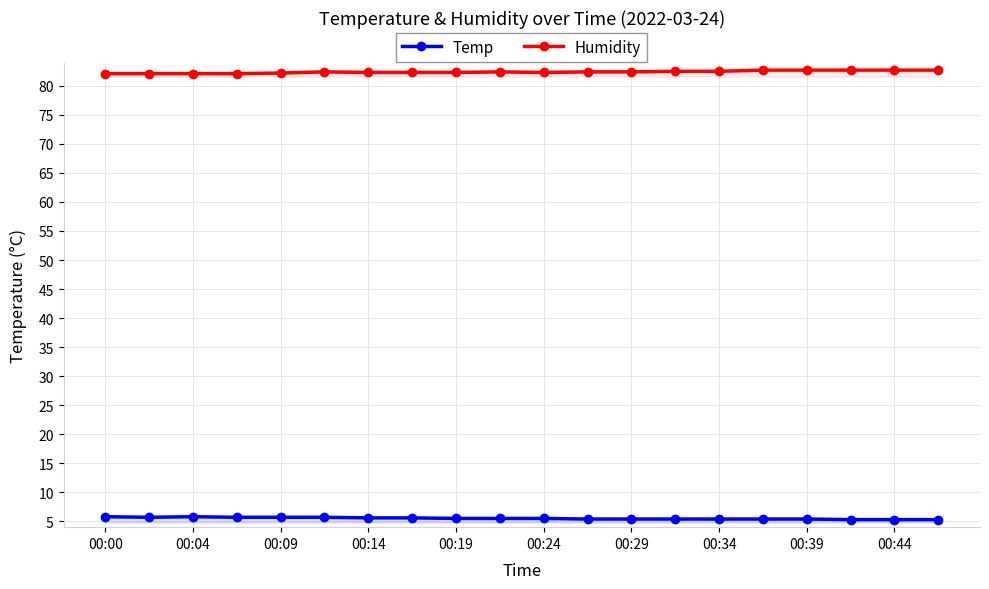

List the series in order of their overall mean, lowest first.

Temp, Humidity